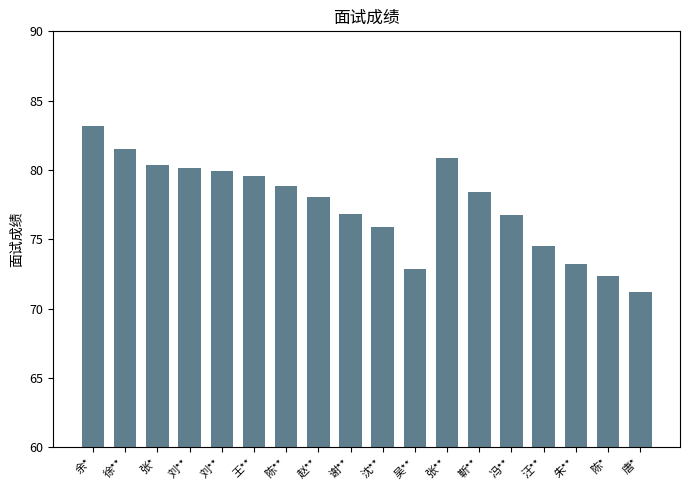

What value does the data have at 唐*?

71.2